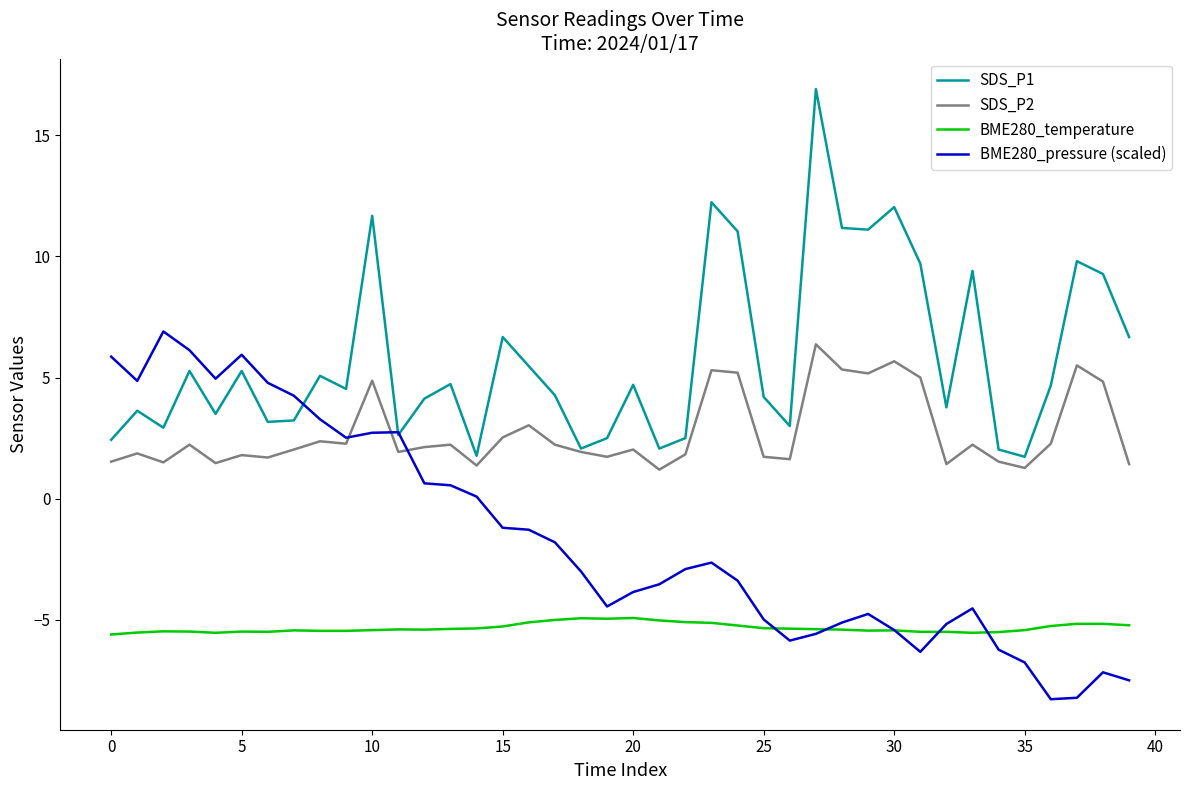

Does the chart have visible grid lines?

No